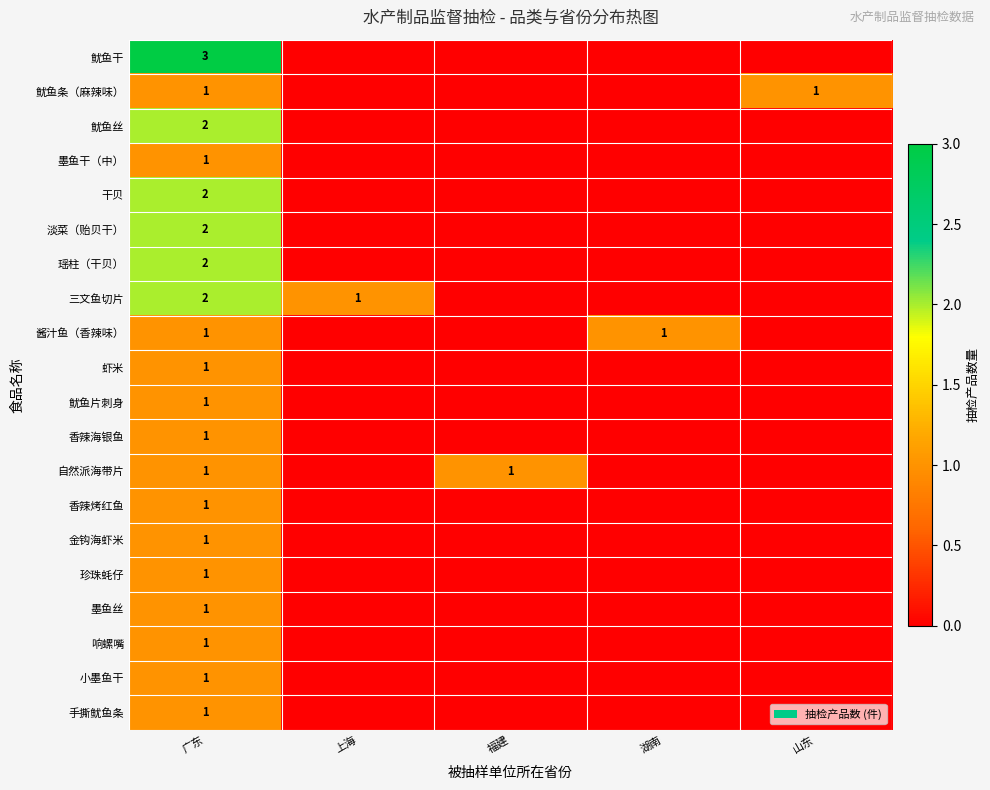

Which label corresponds to the smallest value in the chart?

上海